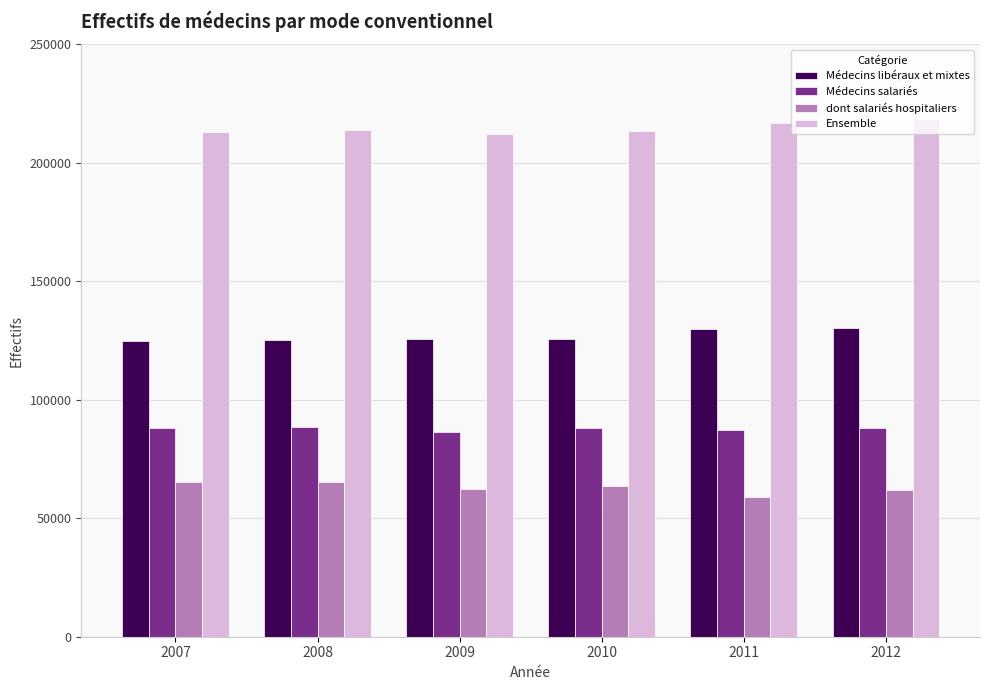

What are all the series names shown in the legend?

Médecins libéraux et mixtes, Médecins salariés, dont salariés hospitaliers, Ensemble